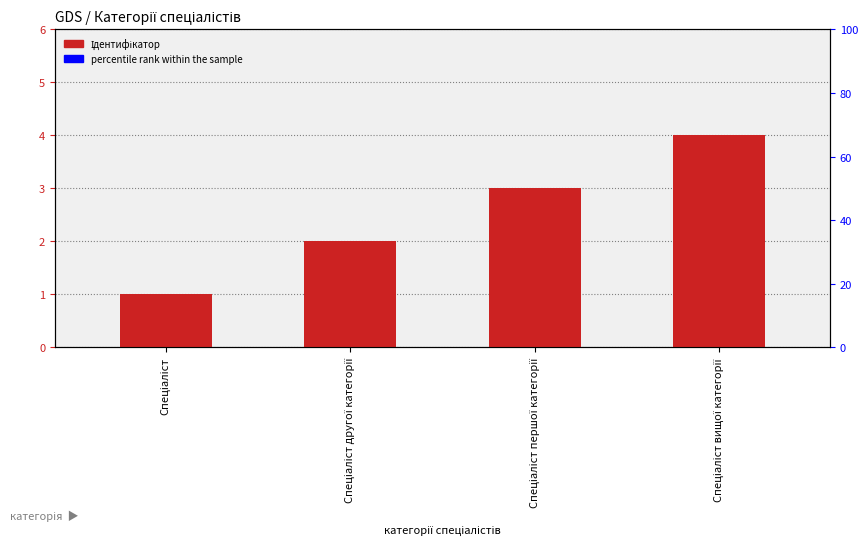

What is the value of the percentile rank within the sample bar at the 3rd from the left?

0.1